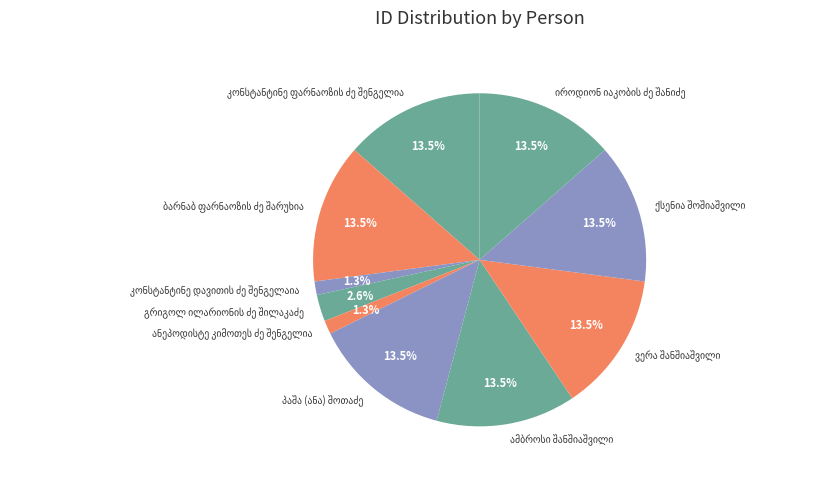

To the nearest percent, what is the average slice percentage?

10%